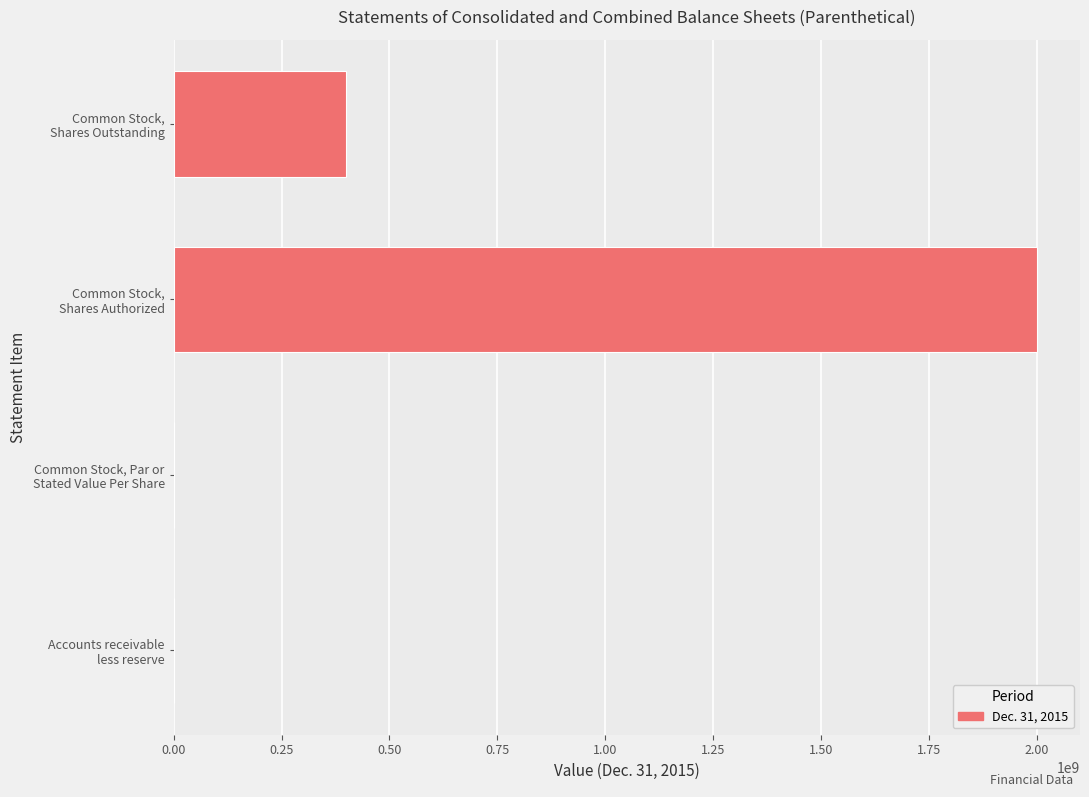

What is the maximum value shown in the chart?

2000000000.0